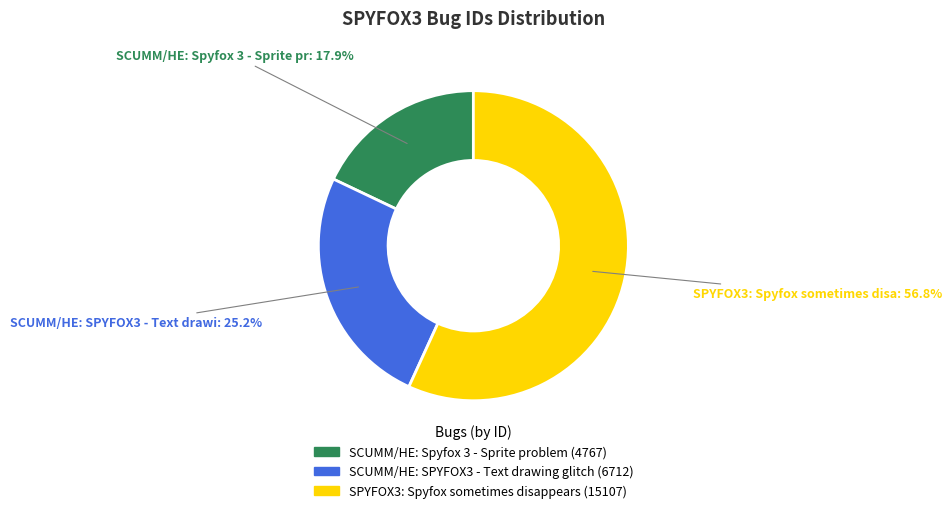

What is the smallest slice in the pie chart?

SCUMM/HE: Spyfox 3 - Sprite problem